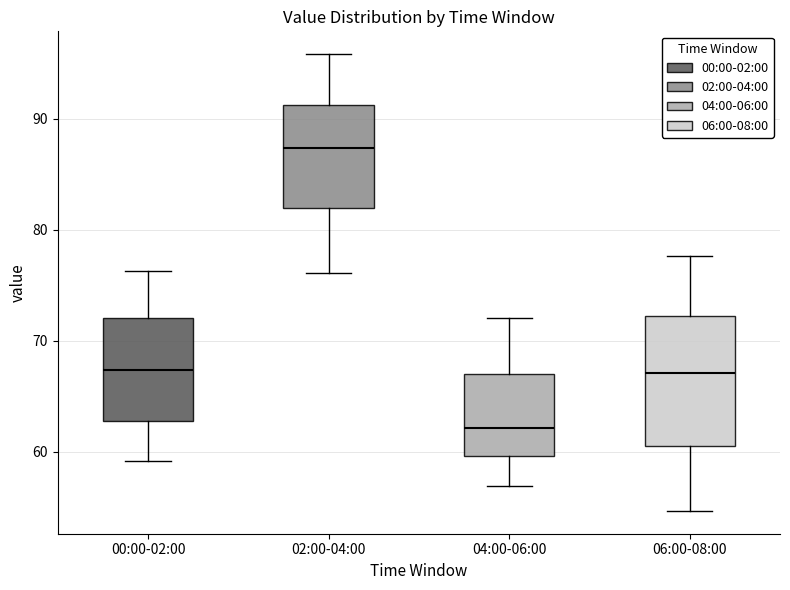

Reading left to right, read every box against the y-axis: the position of its median line, the range the box covers, and the ends of its whiskers. The values are not printed on the chart, so give them approximately, as read against the axis.

00:00-02:00: median 67, box 63 to 72, whiskers 59 to 76
02:00-04:00: median 87, box 82 to 91, whiskers 76 to 96
04:00-06:00: median 62, box 60 to 67, whiskers 57 to 72
06:00-08:00: median 67, box 61 to 72, whiskers 55 to 78